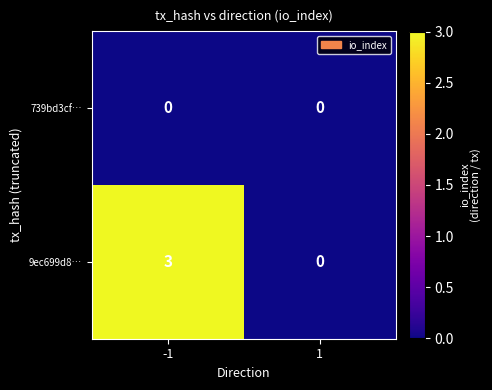

The value of 9ec699d8… at 1 is 0. True or false?

True